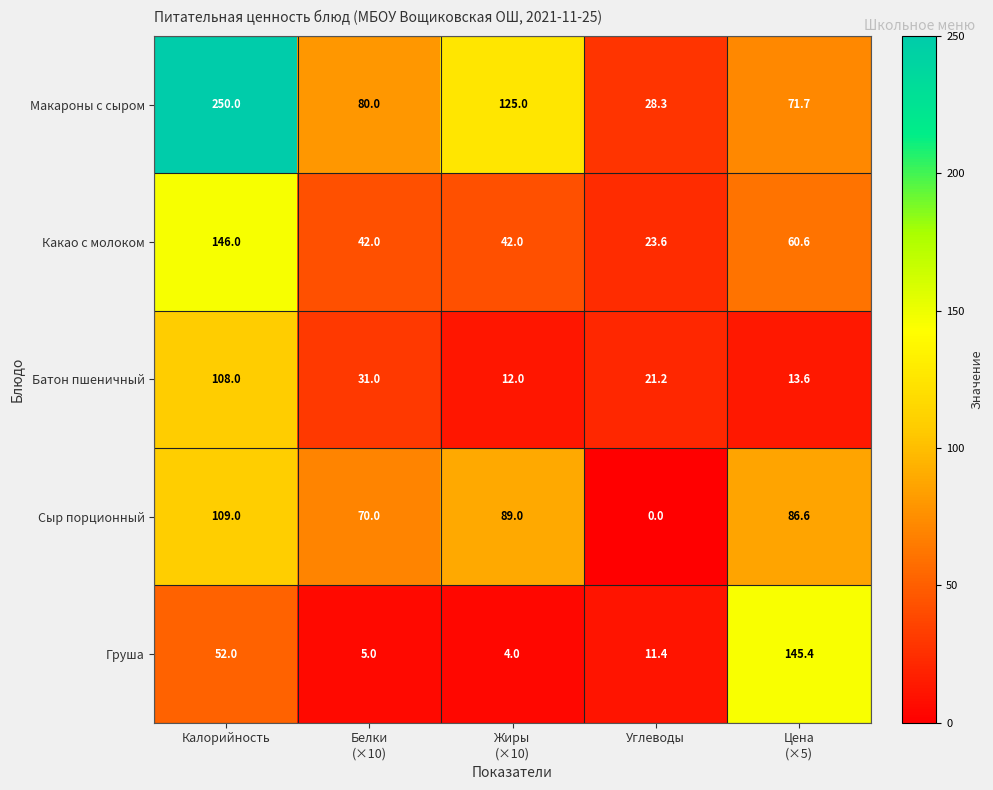

Is it true that Какао с молоком equals 42.1 at Углеводы?

False